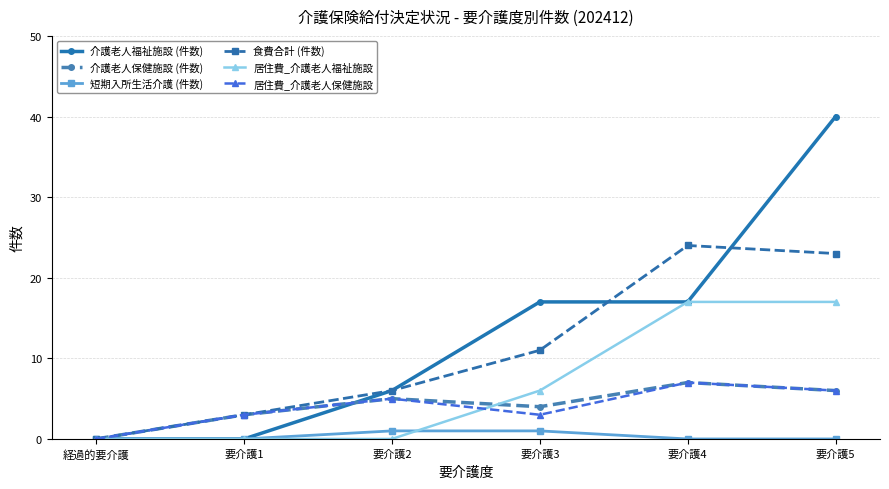

Which series has the largest range (max minus min)?

介護老人福祉施設 (件数)